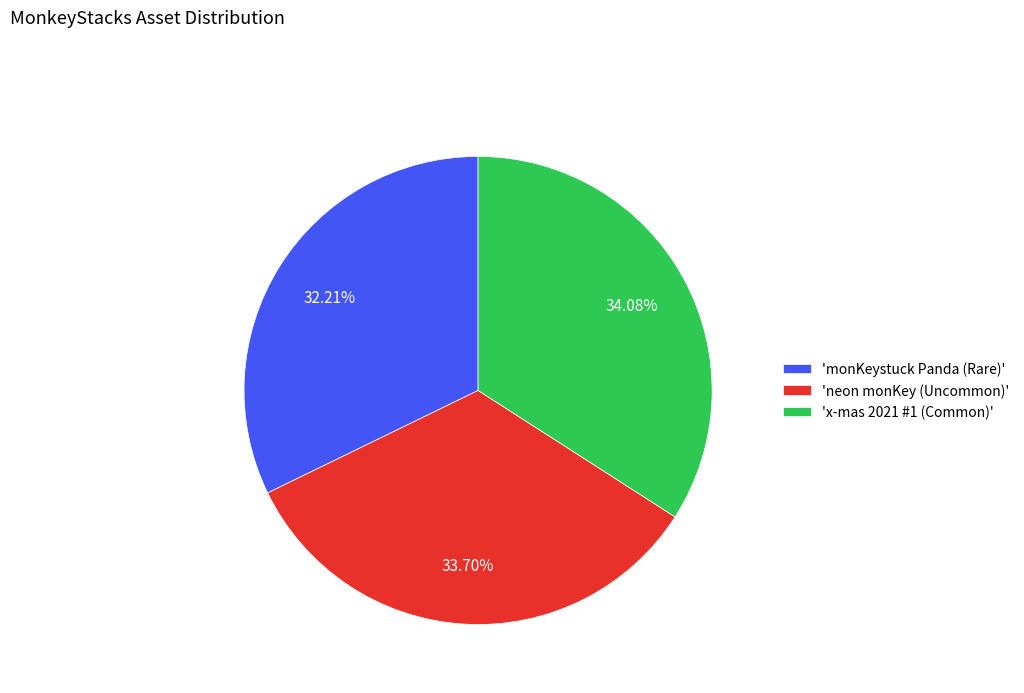

Is 'neon monKey (Uncommon)' the majority of the pie?

No